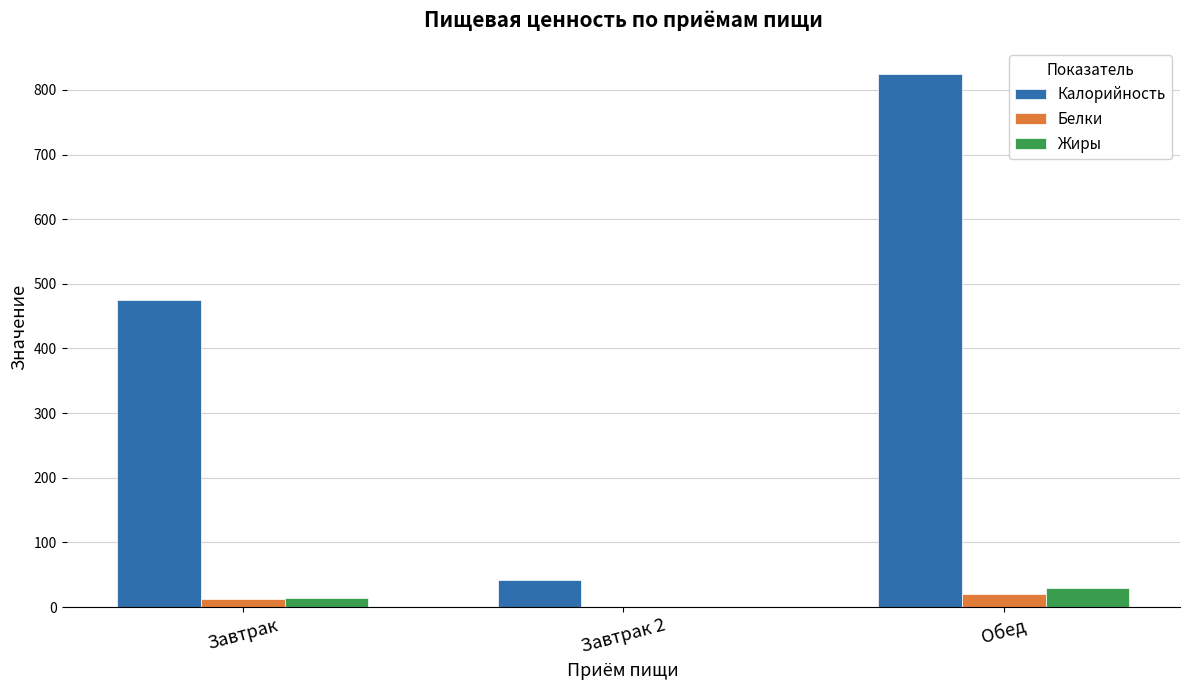

Which category has the highest value across all series?

Обед